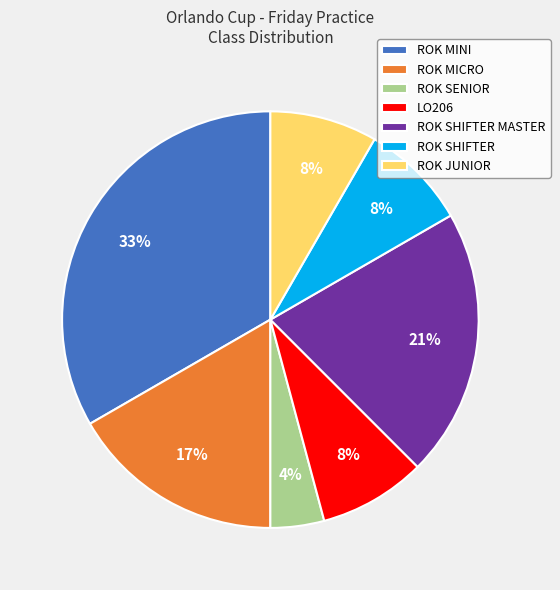

Does ROK MICRO represent more than half of the total?

No